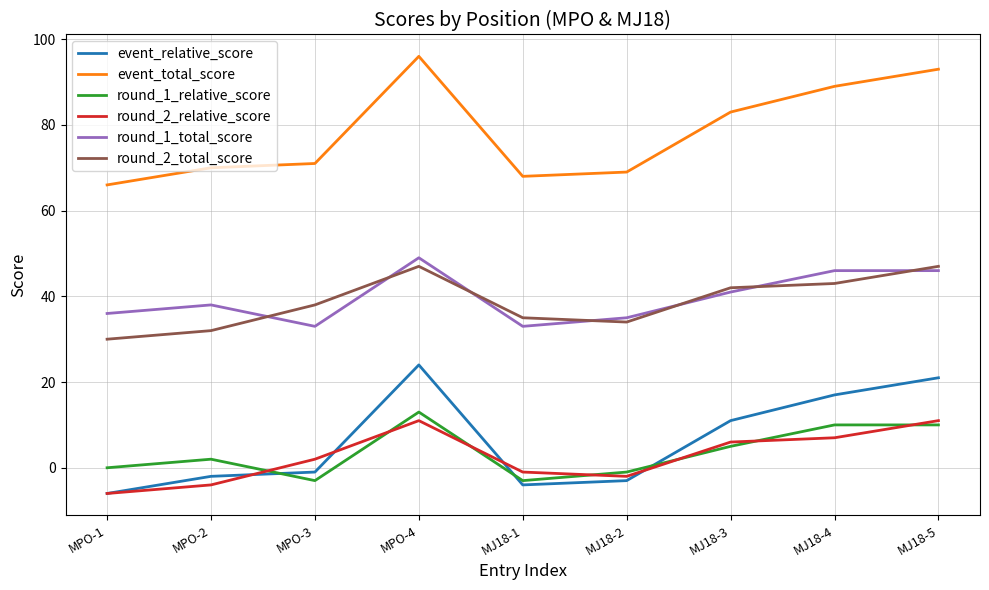

True or false: round_1_total_score and round_1_relative_score intersect in this chart.

False